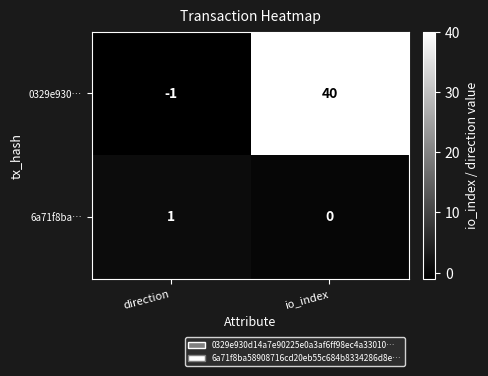

The 0329e930… series shows 60 at io_index. True or false?

False